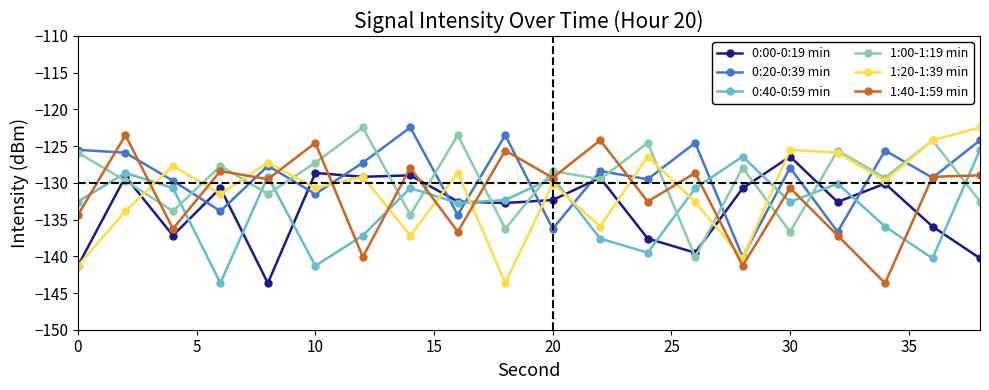

What is the minimum value shown in the chart?

-143.7